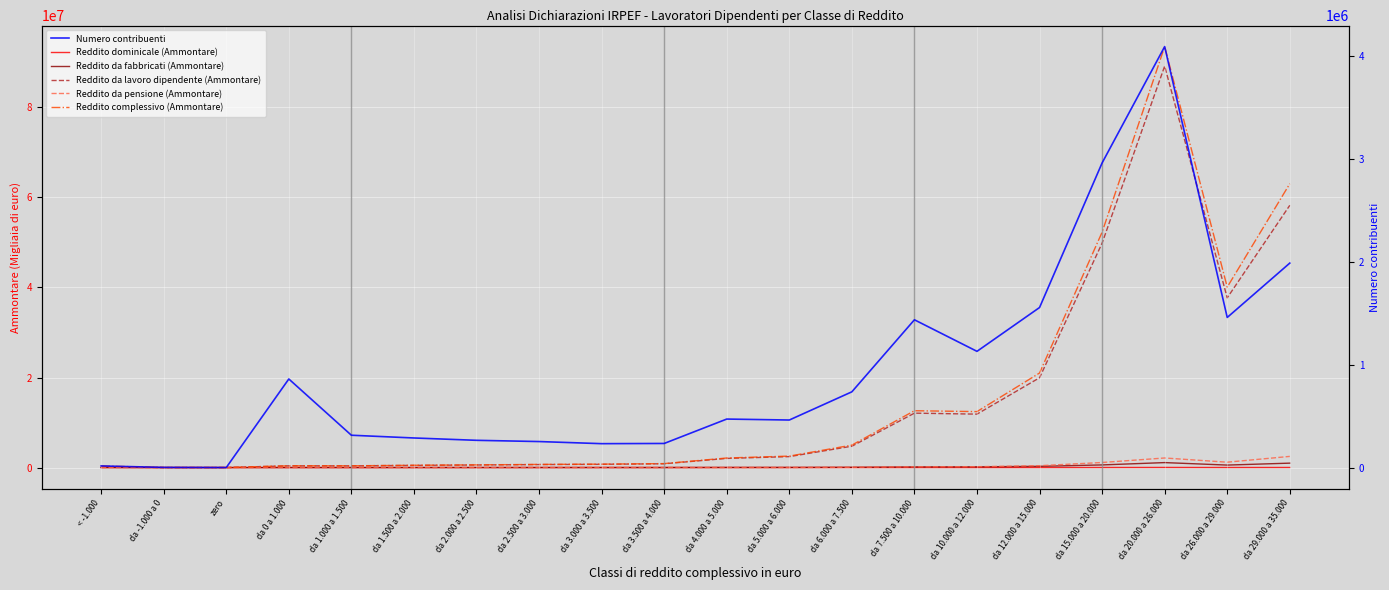

Reading left to right, transcribe all the data shown in this chart.

Reddito dominicale (Ammontare): < -1.000=158	da -1.000 a 0=9	zero=0	da 0 a 1.000=183	da 1.000 a 1.500=216	da 1.500 a 2.000=268	da 2.000 a 2.500=324	da 2.500 a 3.000=373	da 3.000 a 3.500=423	da 3.500 a 4.000=443	da 4.000 a 5.000=932	da 5.000 a 6.000=1045	da 6.000 a 7.500=2030	da 7.500 a 10.000=5005	da 10.000 a 12.000=5064	da 12.000 a 15.000=8053	da 15.000 a 20.000=14163	da 20.000 a 26.000=23889	da 26.000 a 29.000=11461	da 29.000 a 35.000=19355
Reddito da fabbricati (Ammontare): < -1.000=7474	da -1.000 a 0=393	zero=0	da 0 a 1.000=4108	da 1.000 a 1.500=4862	da 1.500 a 2.000=6042	da 2.000 a 2.500=7350	da 2.500 a 3.000=8459	da 3.000 a 3.500=9461	da 3.500 a 4.000=10839	da 4.000 a 5.000=25891	da 5.000 a 6.000=31570	da 6.000 a 7.500=61477	da 7.500 a 10.000=145982	da 10.000 a 12.000=159526	da 12.000 a 15.000=273922	da 15.000 a 20.000=585577	da 20.000 a 26.000=1101963	da 26.000 a 29.000=551886	da 29.000 a 35.000=979869
Reddito da lavoro dipendente (Ammontare): < -1.000=121993	da -1.000 a 0=8416	zero=124	da 0 a 1.000=388608	da 1.000 a 1.500=379496	da 1.500 a 2.000=486243	da 2.000 a 2.500=573002	da 2.500 a 3.000=666873	da 3.000 a 3.500=722738	da 3.500 a 4.000=842569	da 4.000 a 5.000=2031120	da 5.000 a 6.000=2428908	da 6.000 a 7.500=4738527	da 7.500 a 10.000=12083608	da 10.000 a 12.000=11867701	da 12.000 a 15.000=19944476	da 15.000 a 20.000=49852150	da 20.000 a 26.000=89168302	da 26.000 a 29.000=37698966	da 29.000 a 35.000=58248222
Reddito da pensione (Ammontare): < -1.000=4571	da -1.000 a 0=180	zero=0	da 0 a 1.000=706	da 1.000 a 1.500=1093	da 1.500 a 2.000=1628	da 2.000 a 2.500=2346	da 2.500 a 3.000=2968	da 3.000 a 3.500=3549	da 3.500 a 4.000=4211	da 4.000 a 5.000=10627	da 5.000 a 6.000=14878	da 6.000 a 7.500=61152	da 7.500 a 10.000=164219	da 10.000 a 12.000=189002	da 12.000 a 15.000=412993	da 15.000 a 20.000=1124147	da 20.000 a 26.000=2125663	da 26.000 a 29.000=1190644	da 29.000 a 35.000=2478232
Reddito complessivo (Ammontare): < -1.000=360435	da -1.000 a 0=5874	zero=0	da 0 a 1.000=394569	da 1.000 a 1.500=393274	da 1.500 a 2.000=505136	da 2.000 a 2.500=597535	da 2.500 a 3.000=697292	da 3.000 a 3.500=756001	da 3.500 a 4.000=880304	da 4.000 a 5.000=2123319	da 5.000 a 6.000=2546048	da 6.000 a 7.500=4982218	da 7.500 a 10.000=12622726	da 10.000 a 12.000=12428173	da 12.000 a 15.000=20999202	da 15.000 a 20.000=52283817	da 20.000 a 26.000=93502198	da 26.000 a 29.000=40077991	da 29.000 a 35.000=63043518
Numero contribuenti: < -1.000=16078	da -1.000 a 0=1704	zero=234	da 0 a 1.000=861876	da 1.000 a 1.500=314662	da 1.500 a 2.000=288007	da 2.000 a 2.500=265226	da 2.500 a 3.000=253219	da 3.000 a 3.500=232650	da 3.500 a 4.000=234629	da 4.000 a 5.000=471985	da 5.000 a 6.000=462636	da 6.000 a 7.500=736960	da 7.500 a 10.000=1437733	da 10.000 a 12.000=1130799	da 12.000 a 15.000=1557089	da 15.000 a 20.000=2963576	da 20.000 a 26.000=4095225	da 26.000 a 29.000=1460376	da 29.000 a 35.000=1989127